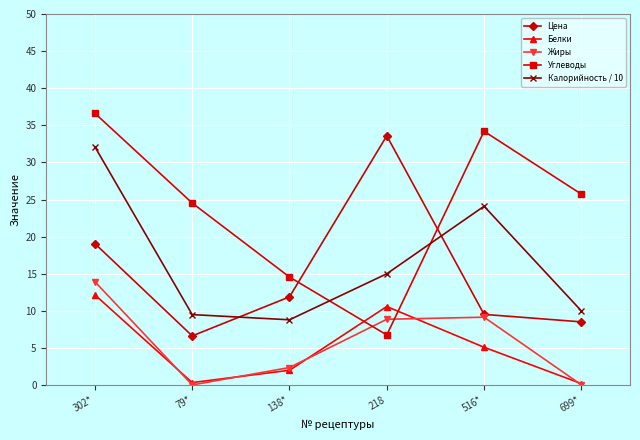

What is the difference between the maximum and second lowest values in the Калорийность / 10 series?

22.6